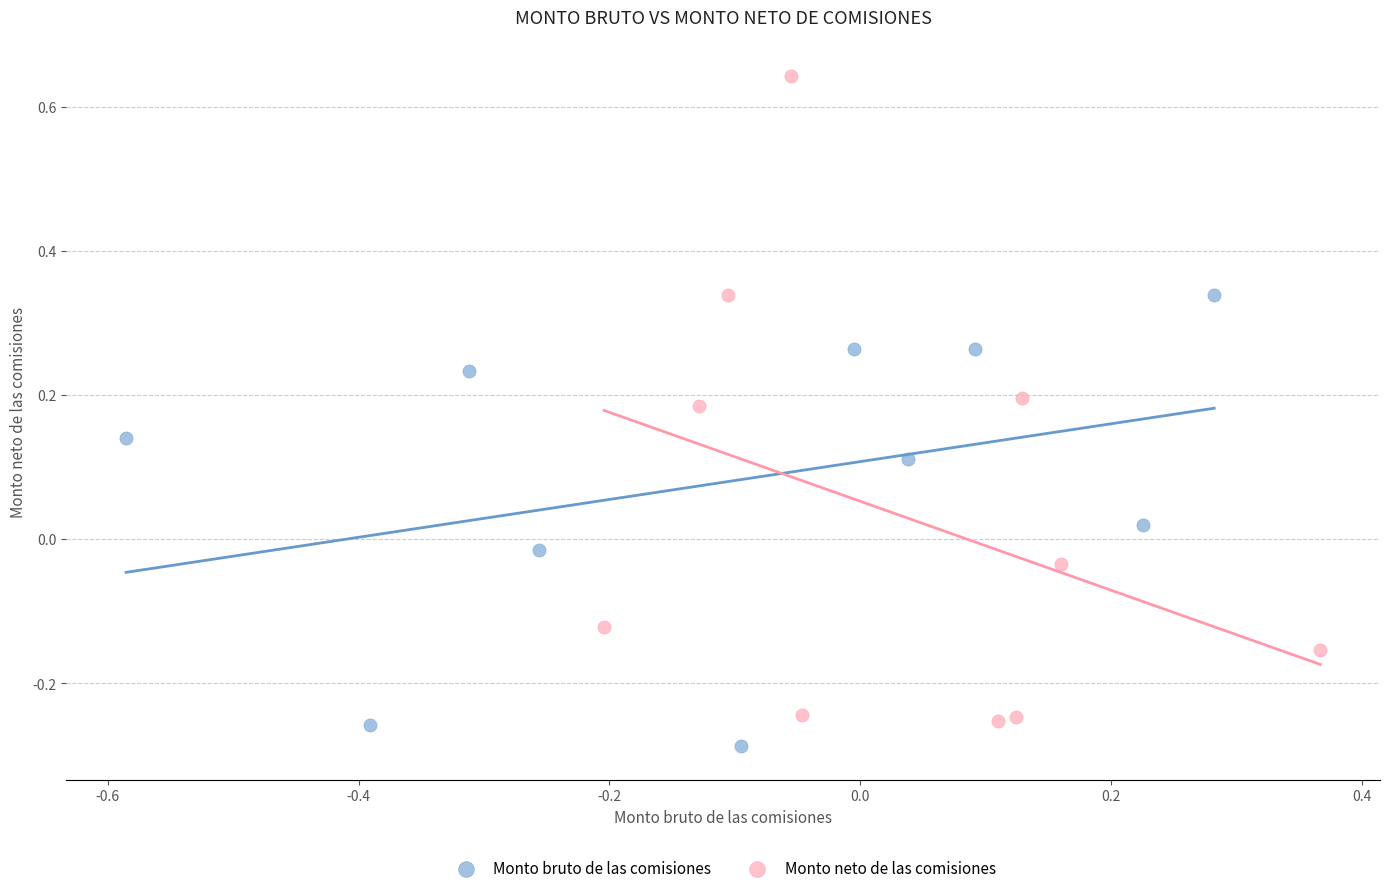

Which series has the largest Y range (max minus min)?

Monto neto de las comisiones